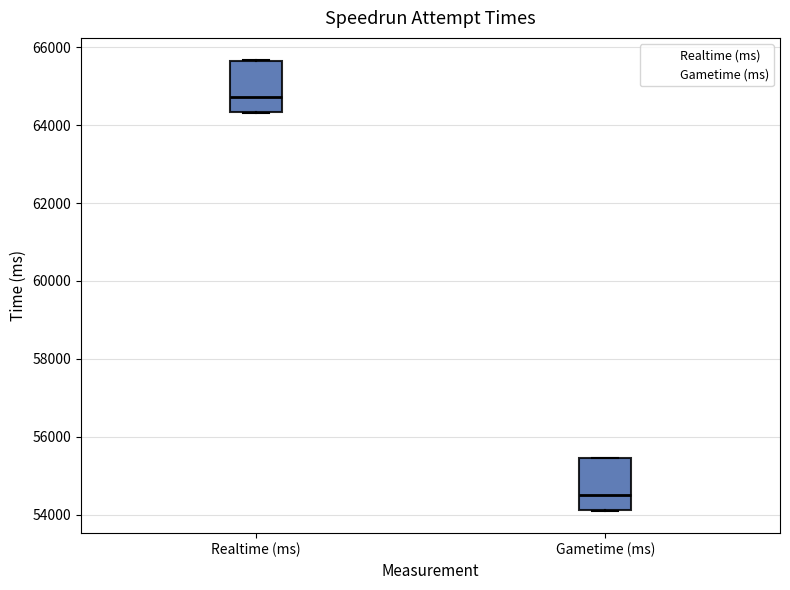

Where is the lower edge of the box for Realtime (ms) on the y-axis? The values are not printed on the chart, so give them approximately, as read against the axis.

64400